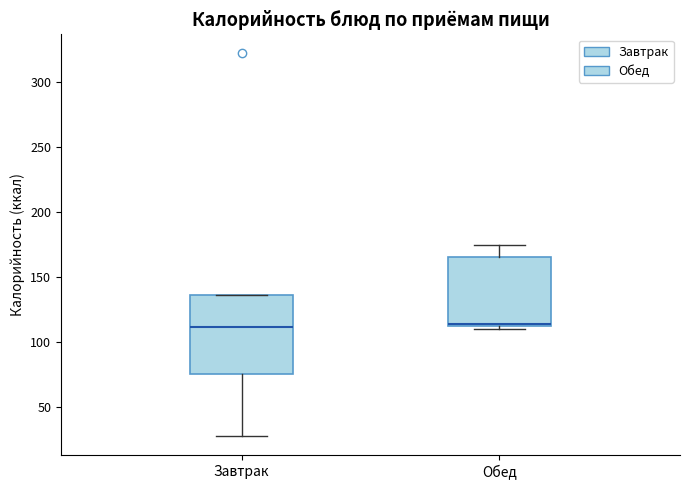

Comparing the boxes themselves (not the whiskers), which one is the tallest?

Завтрак